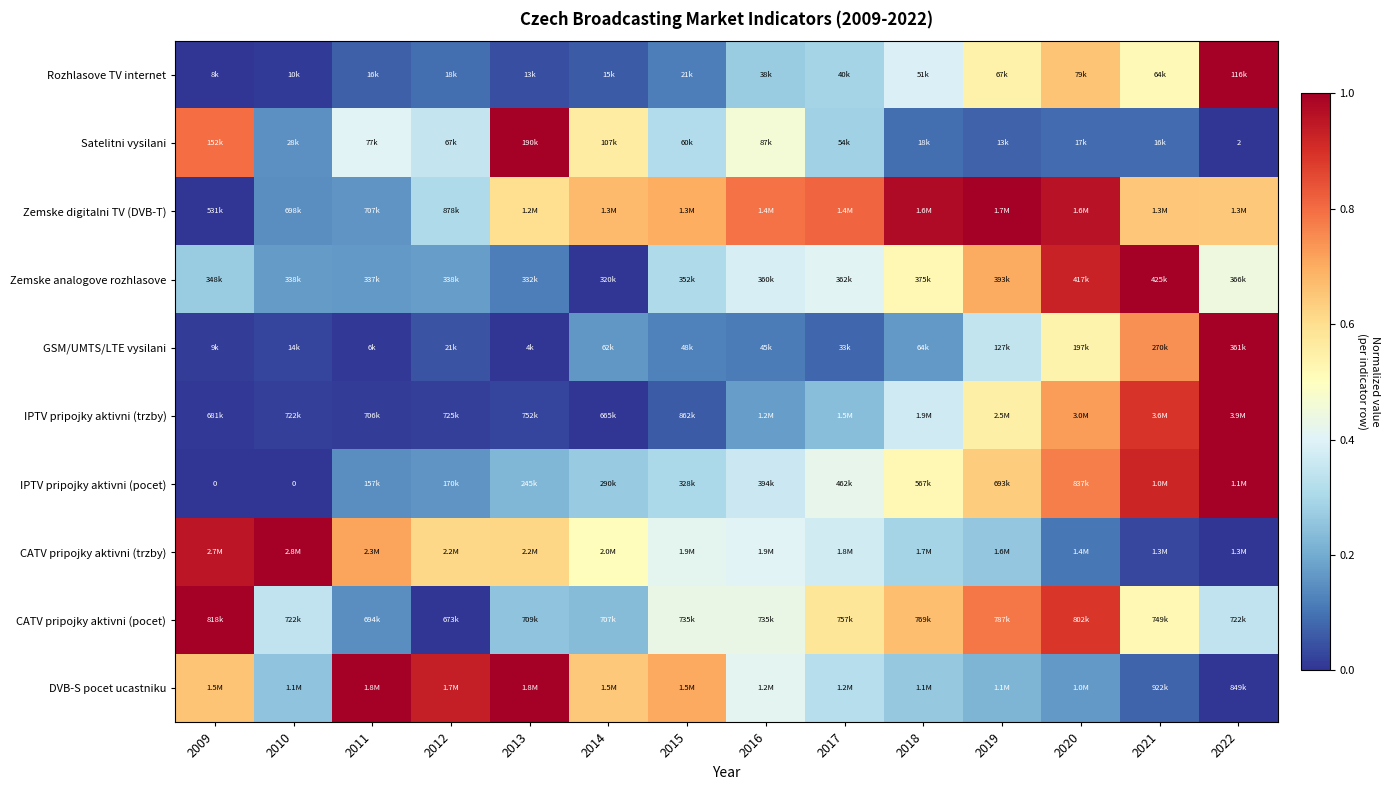

At how many categories does at least one series exceed 0?

14